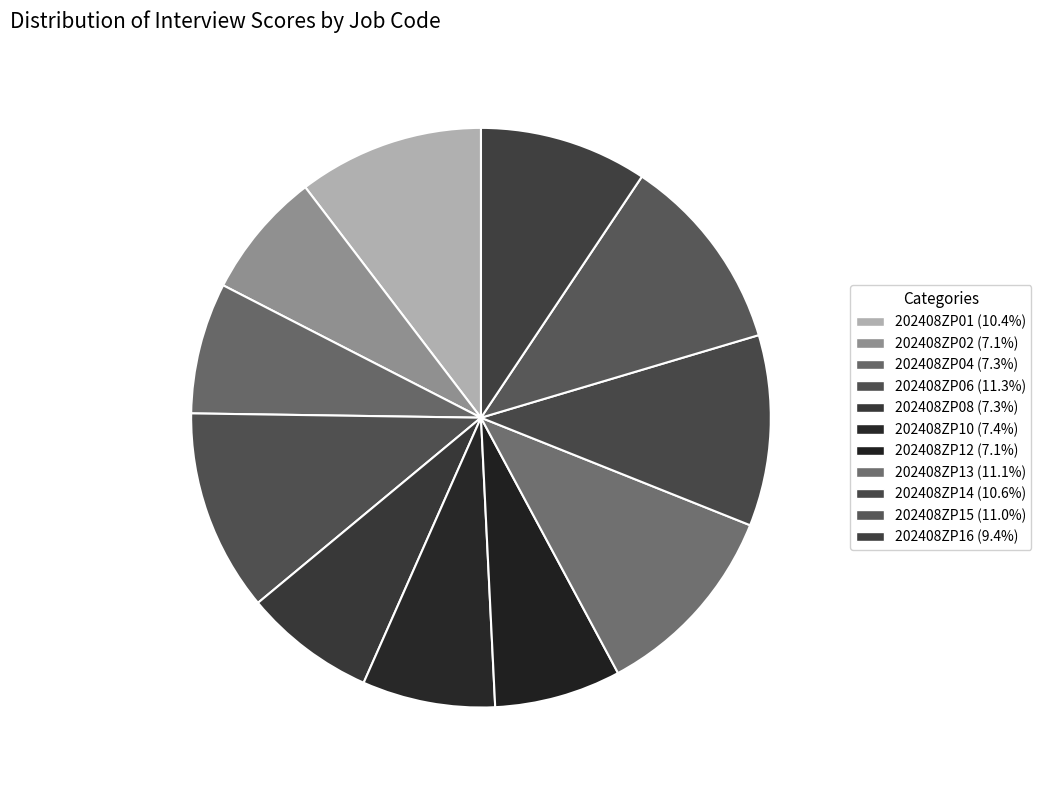

To the nearest percent, what portion does 202408ZP13 represent?

11%